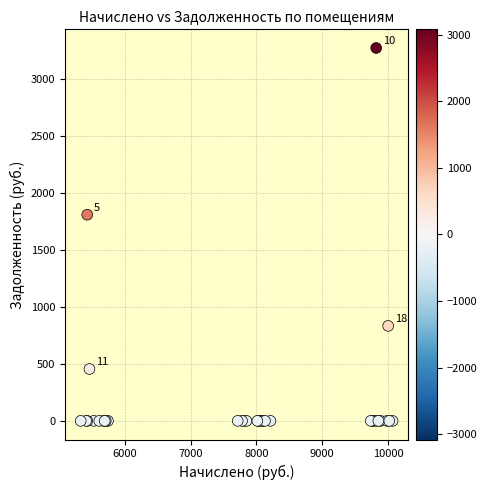

What Y value in the scatter plot is closest to 1636?

1809.8